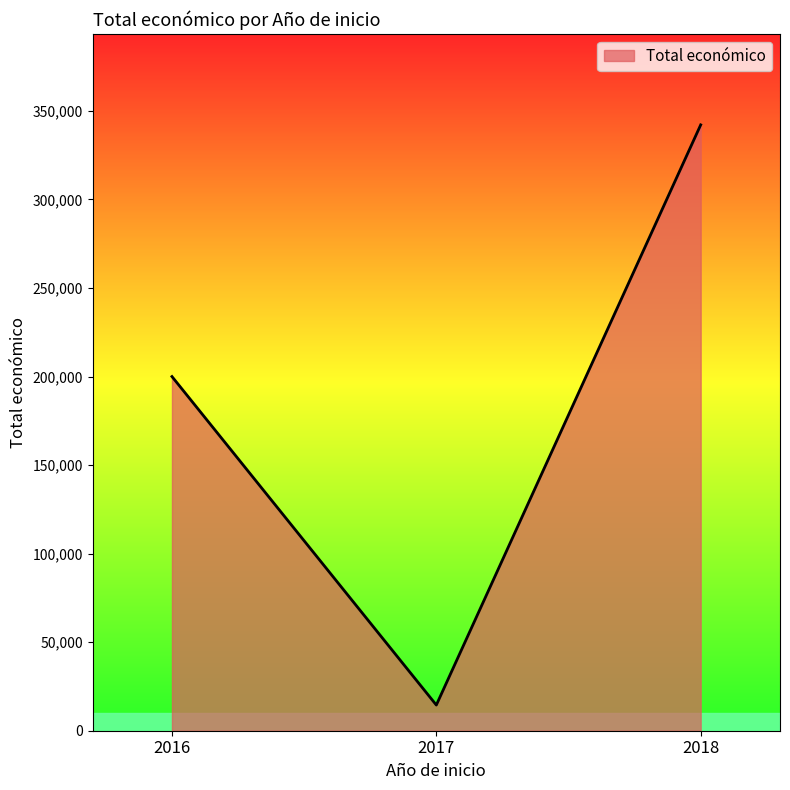

Which label corresponds to the smallest value in the chart?

2017